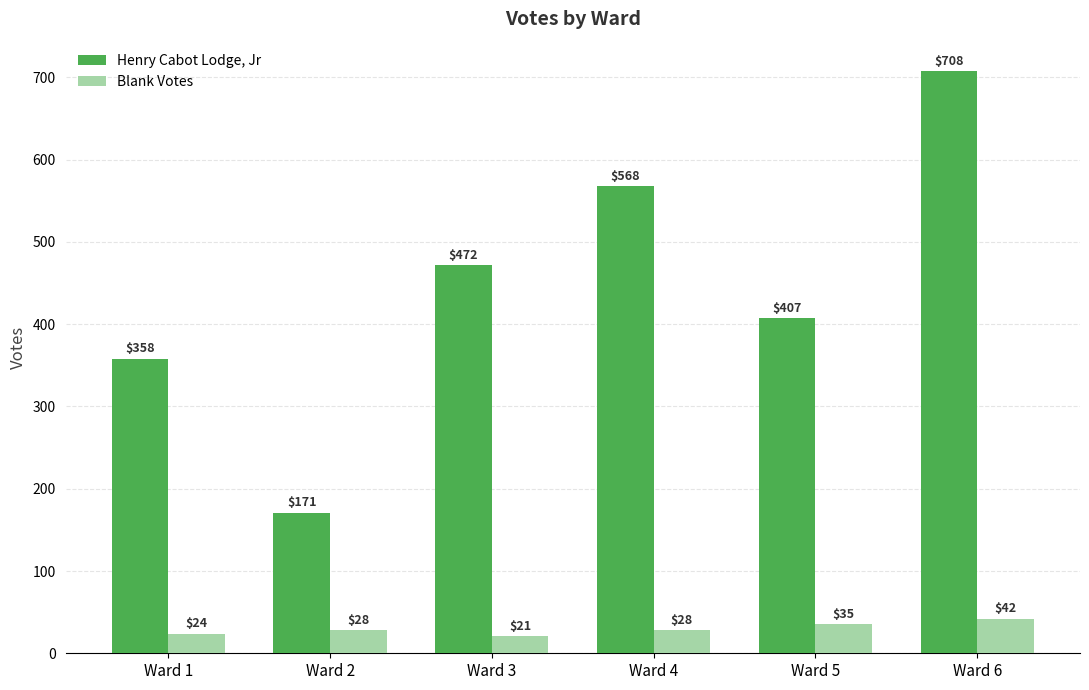

The value of Henry Cabot Lodge, Jr at Ward 6 is 708. True or false?

True